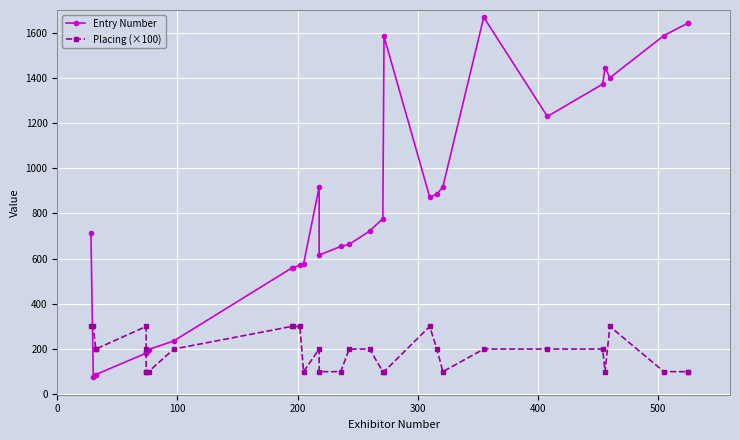

How many lines are shown in the chart?

2